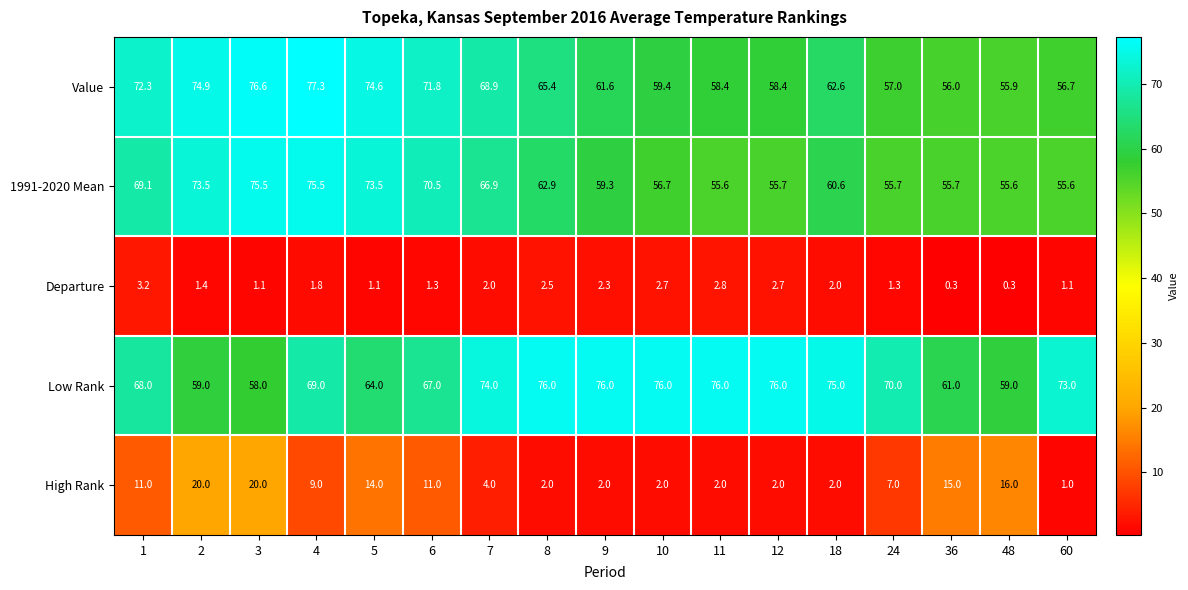

Which series has the largest total across all categories?

Low Rank